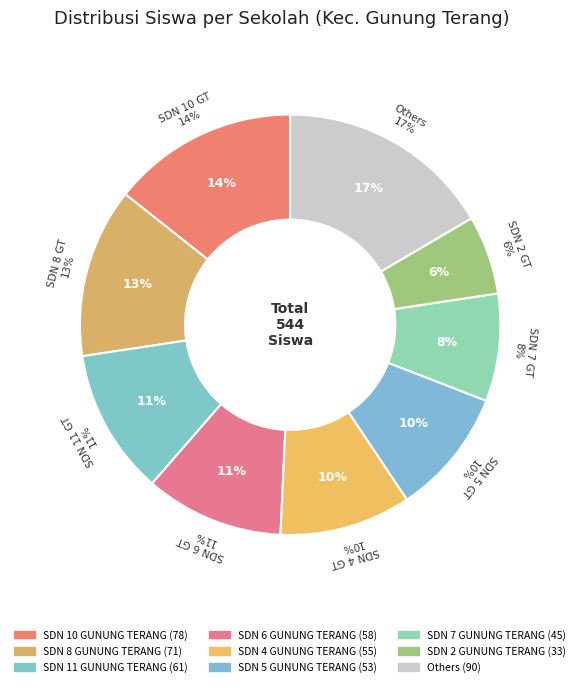

Is it true that SDN 11 GUNUNG TERANG is 11% of the pie?

True